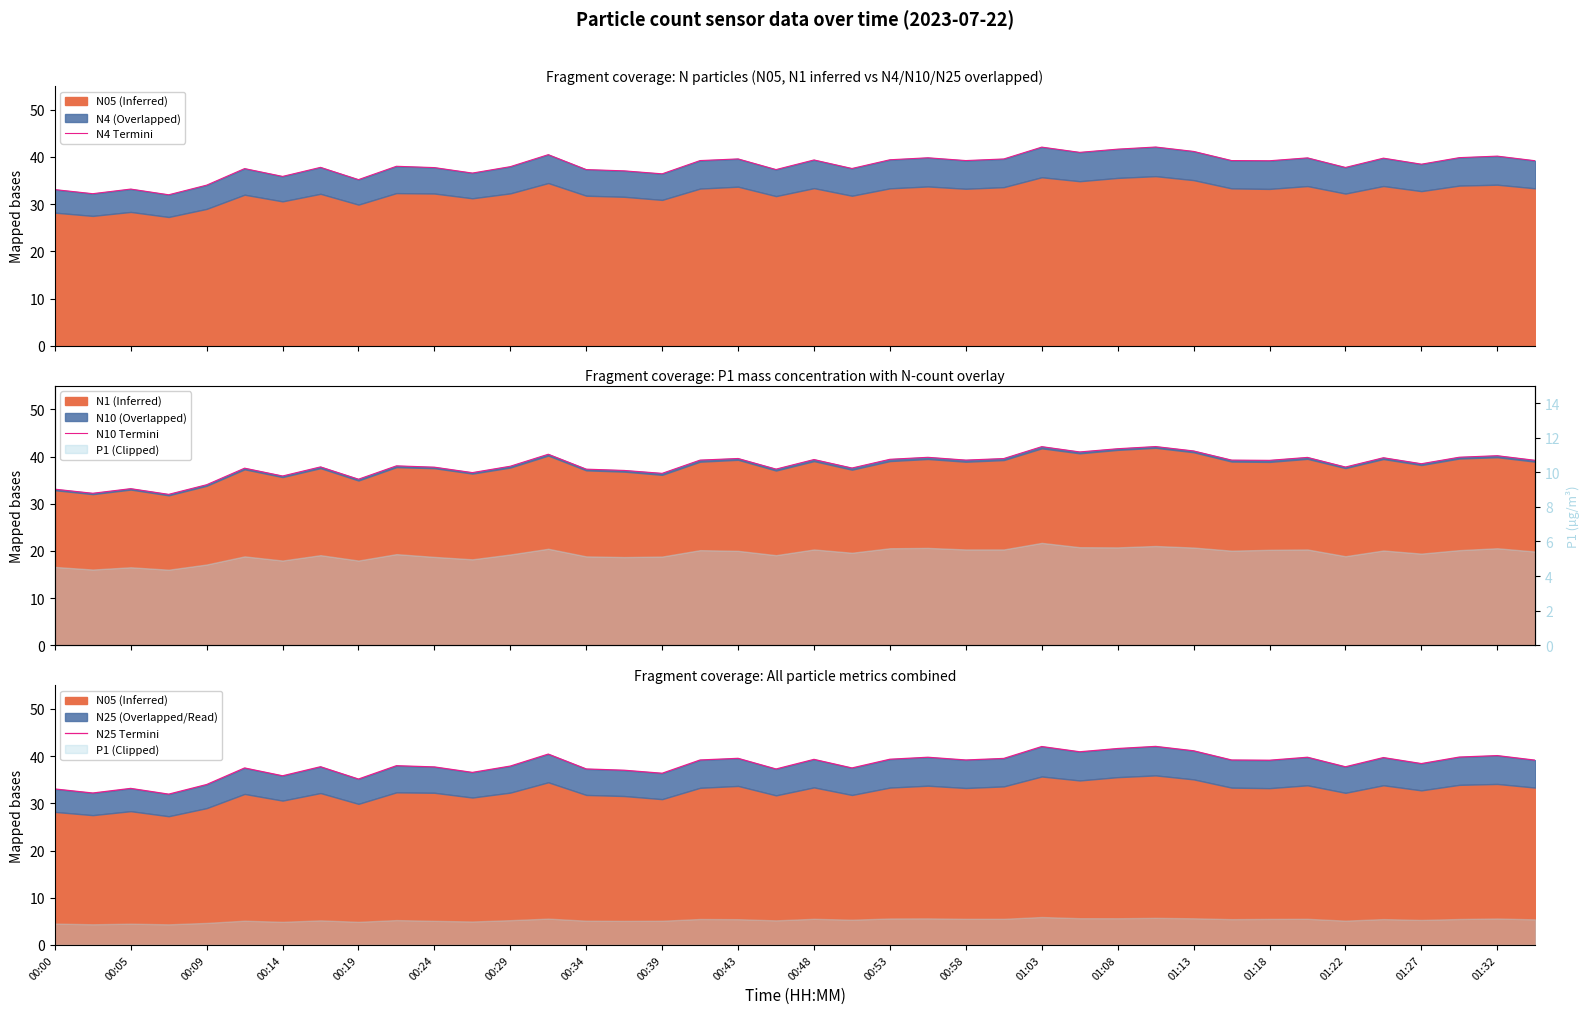

What is the average value of the N4 Termini series?

38.1